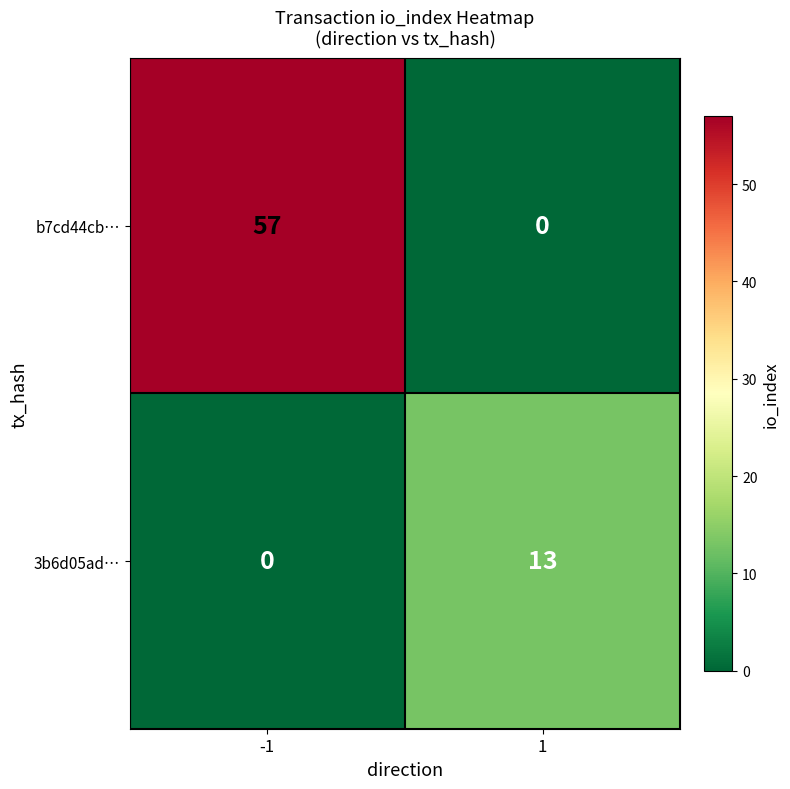

List the series in order of their peak value, lowest first.

3b6d05ad…, b7cd44cb…